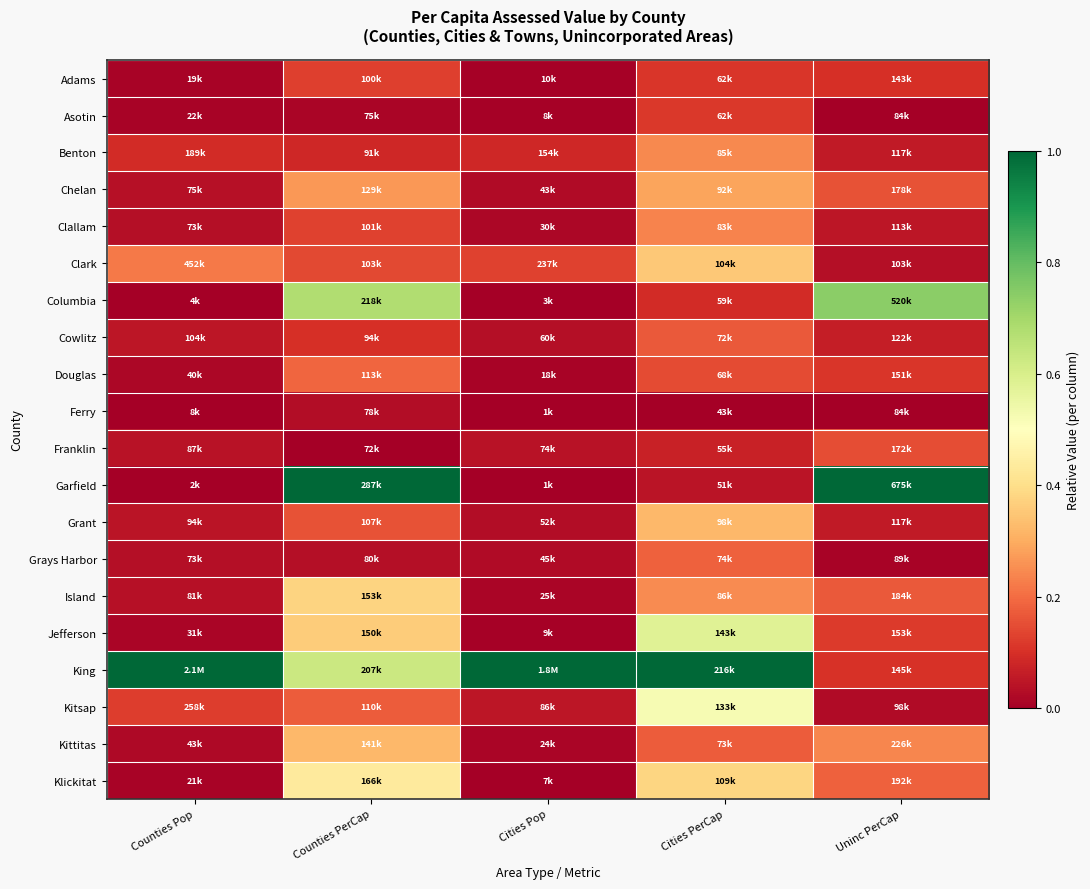

Between Counties PerCap and Cities PerCap, which series saw the biggest shift?

Garfield